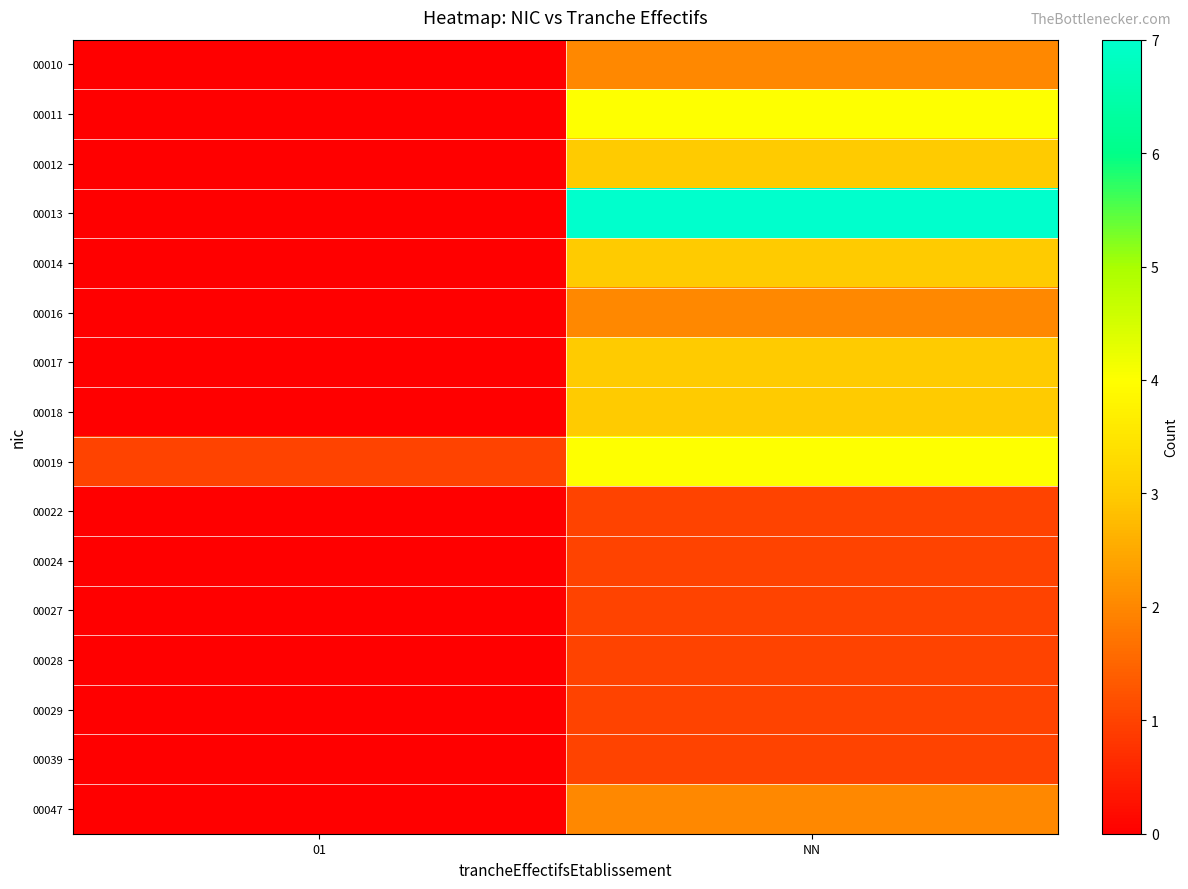

Reading right to left, what are all the values shown in this chart?

00010: NN=2	01=0
00011: NN=4	01=0
00012: NN=3	01=0
00013: NN=7	01=0
00014: NN=3	01=0
00016: NN=2	01=0
00017: NN=3	01=0
00018: NN=3	01=0
00019: NN=4	01=1
00022: NN=1	01=0
00024: NN=1	01=0
00027: NN=1	01=0
00028: NN=1	01=0
00029: NN=1	01=0
00039: NN=1	01=0
00047: NN=2	01=0